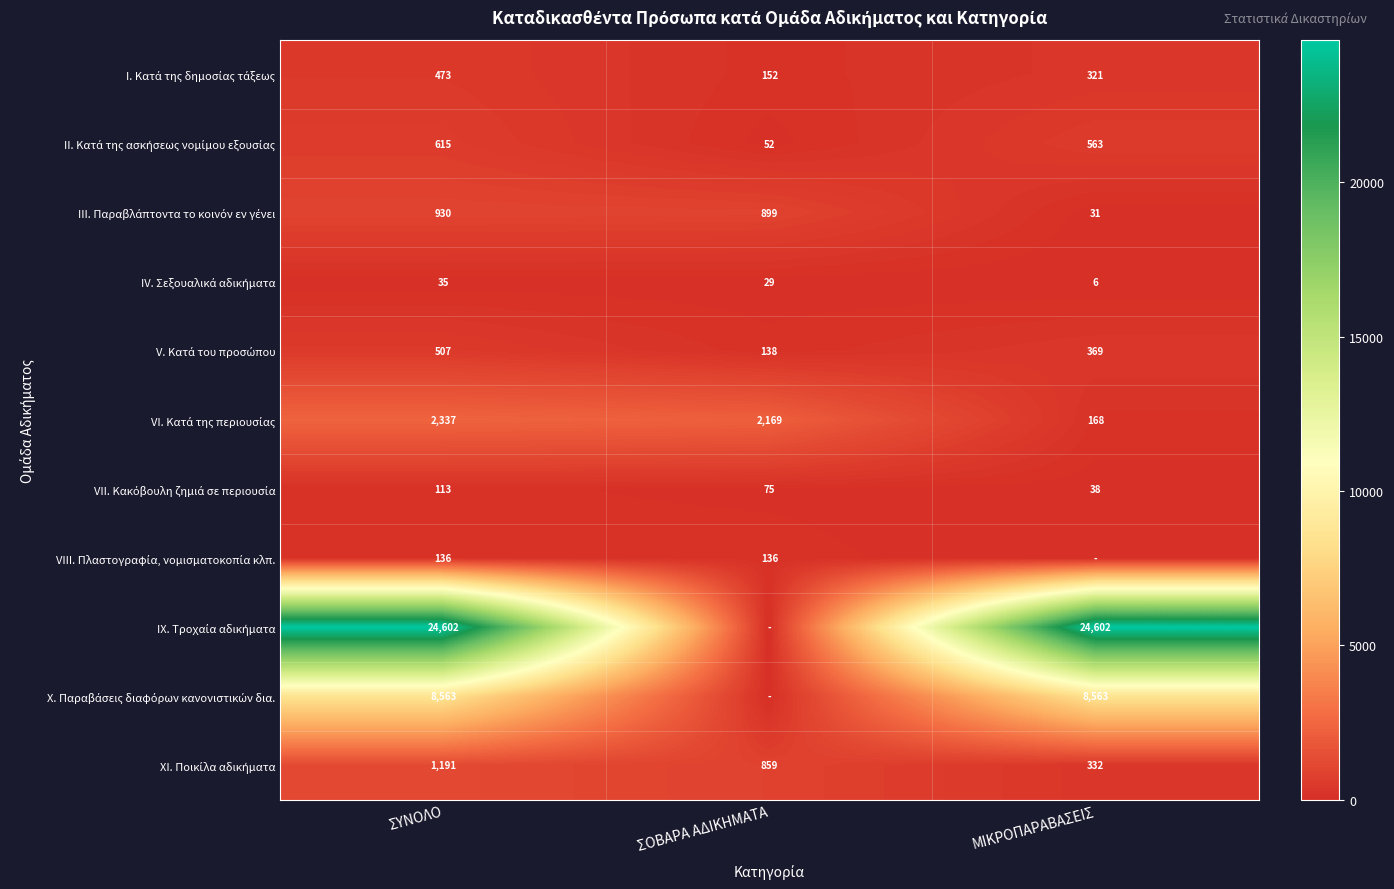

Between ΜΙΚΡΟΠΑΡΑΒΑΣΕΙΣ and ΣΟΒΑΡΑ ΑΔΙΚΗΜΑΤΑ, which is larger?

ΜΙΚΡΟΠΑΡΑΒΑΣΕΙΣ